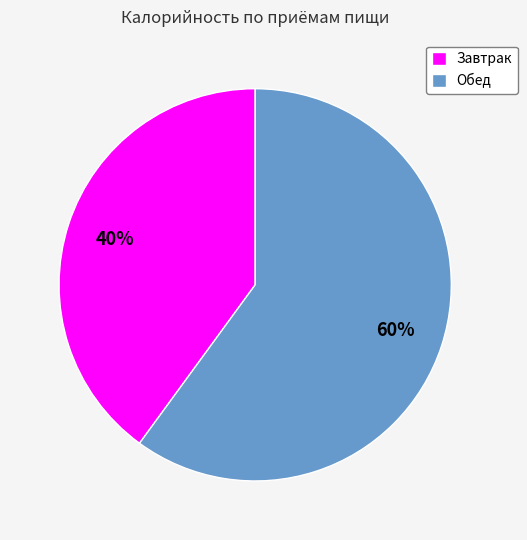

What percentage is the Завтрак slice, to the nearest percent?

40%